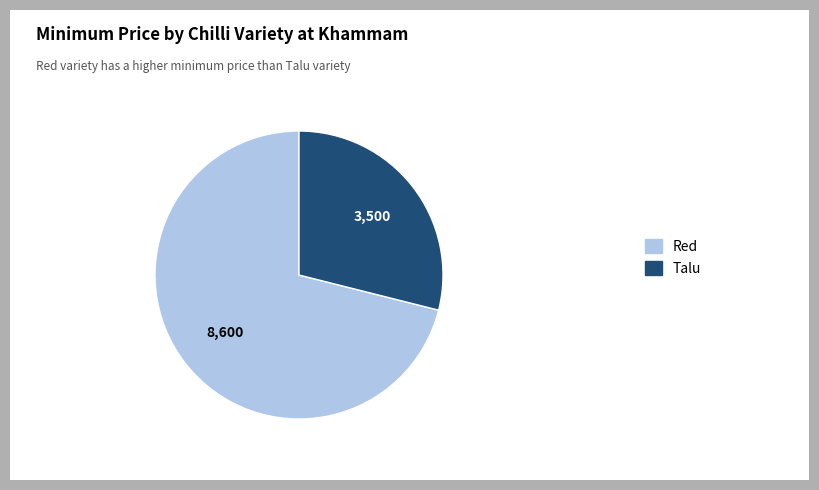

Is there a majority slice in this chart?

Yes